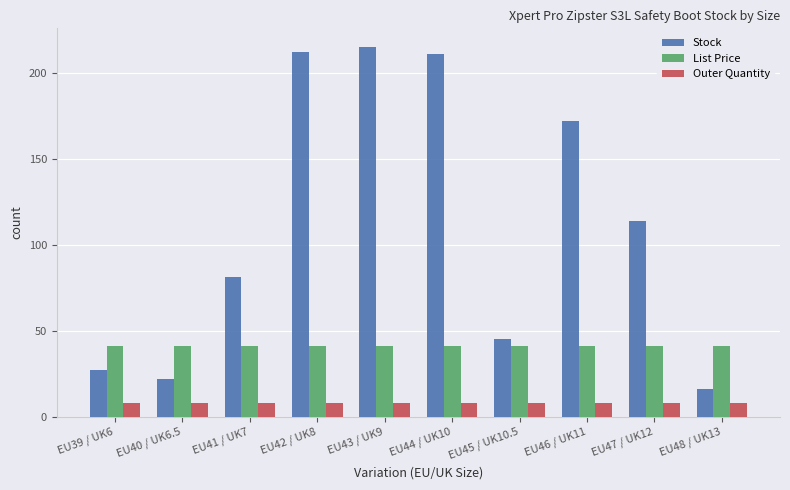

What is the value of the Outer Quantity bar at the 10th from the left?

8.0